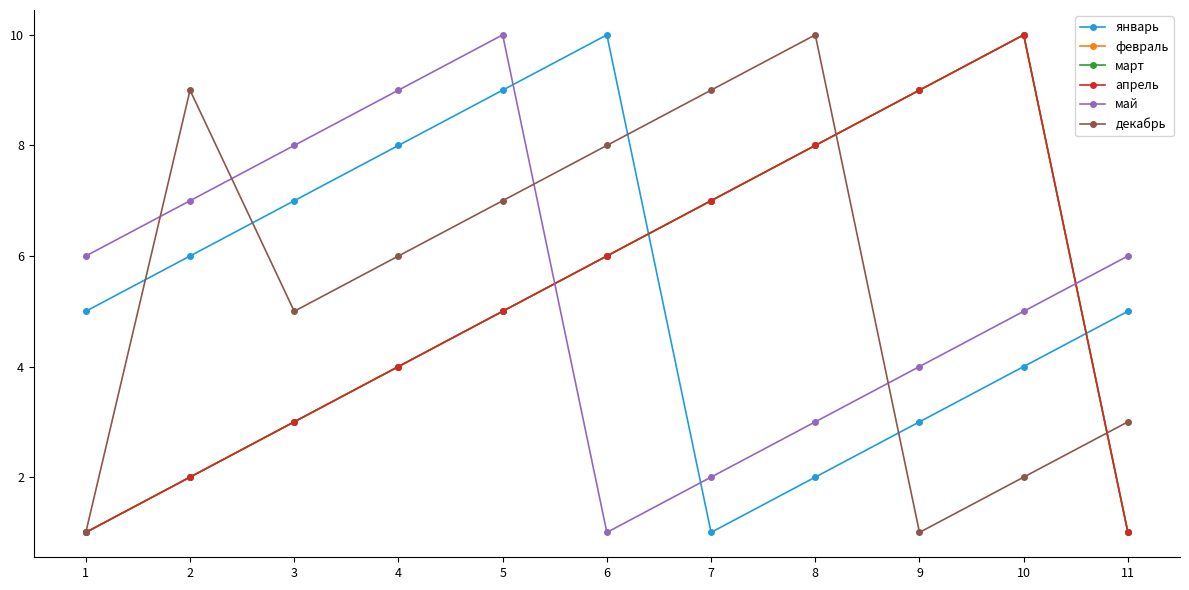

How many lines are shown in the chart?

6